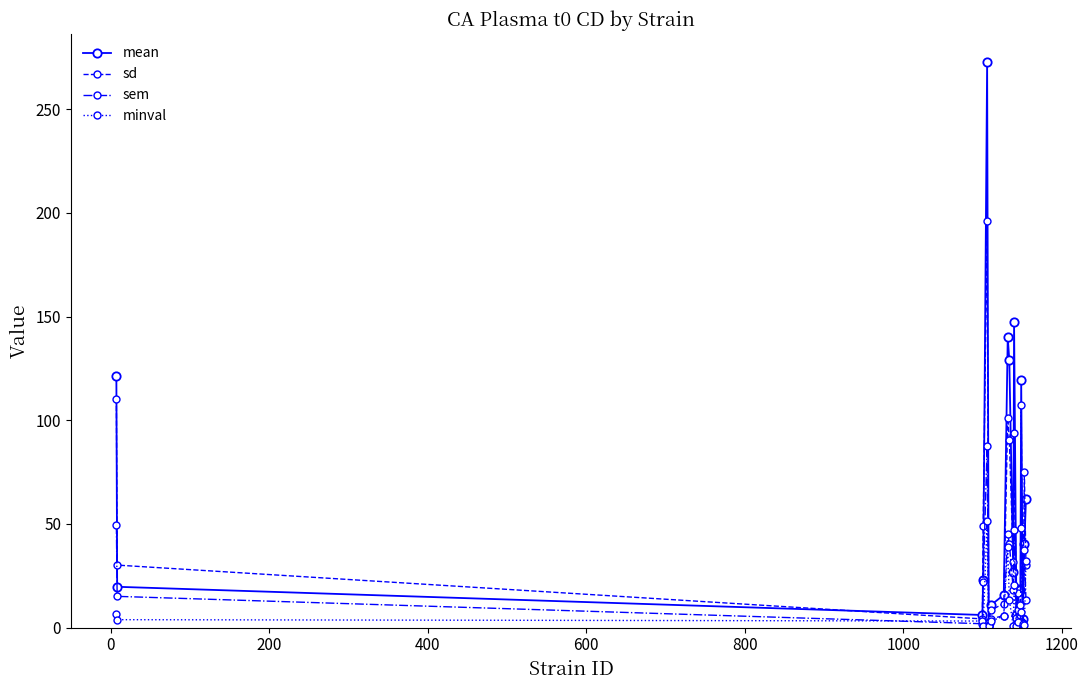

How many data points in sem are less than 15?

9